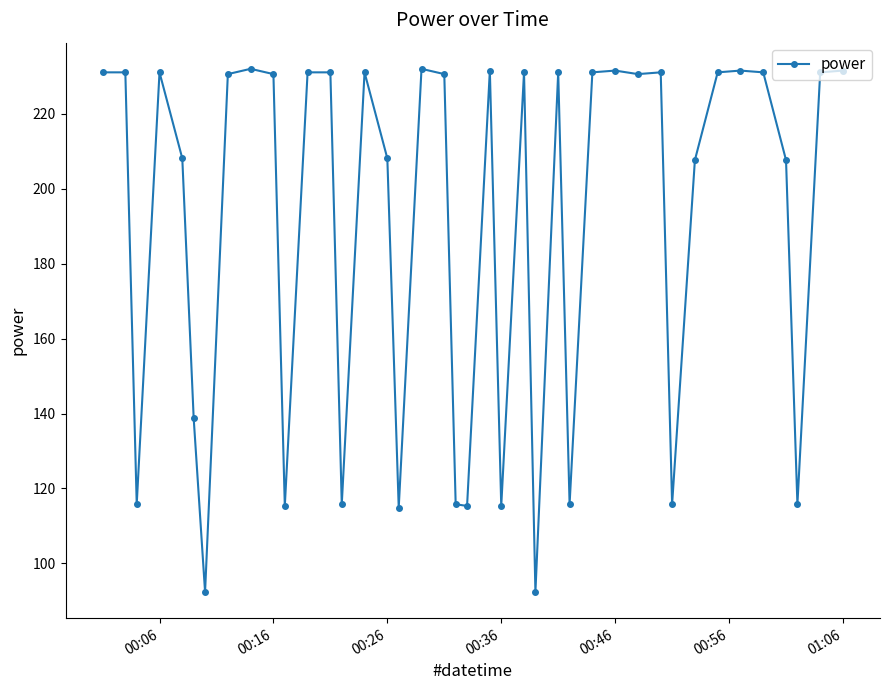

What is the average value?

190.7